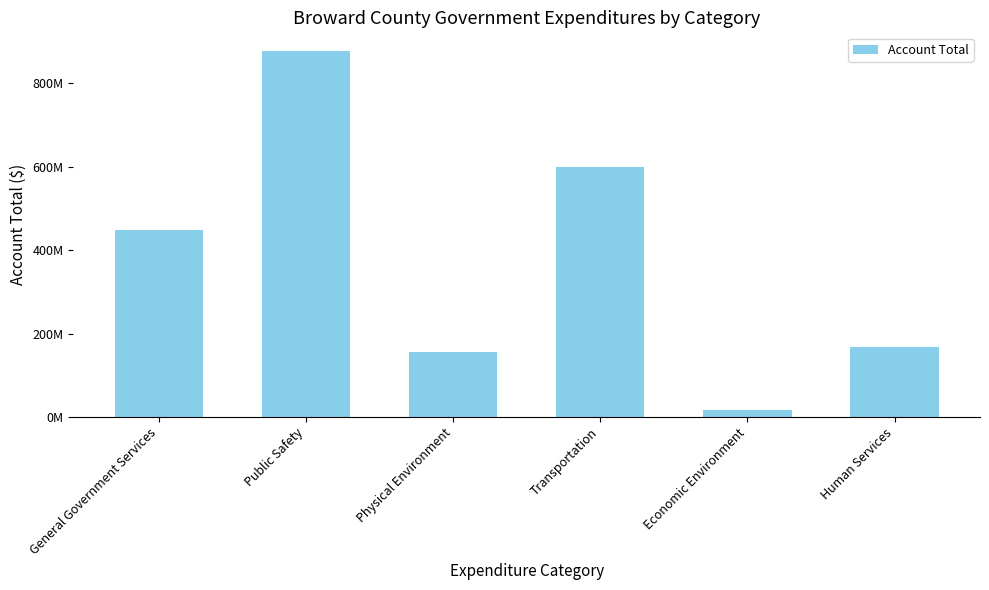

Are the bars horizontal?

No